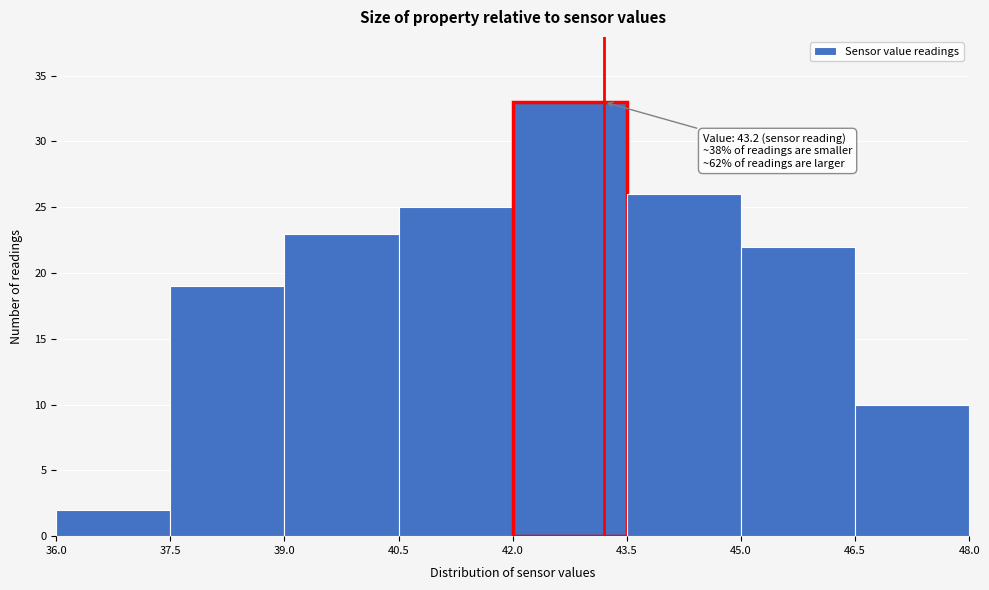

Over which range of the x-axis is the bar tallest?

42.0 to 43.5